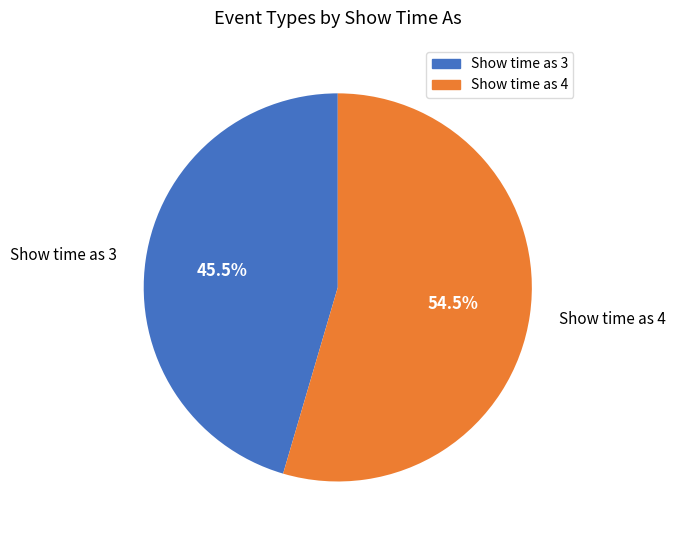

To the nearest percent, what is the average slice percentage?

50%